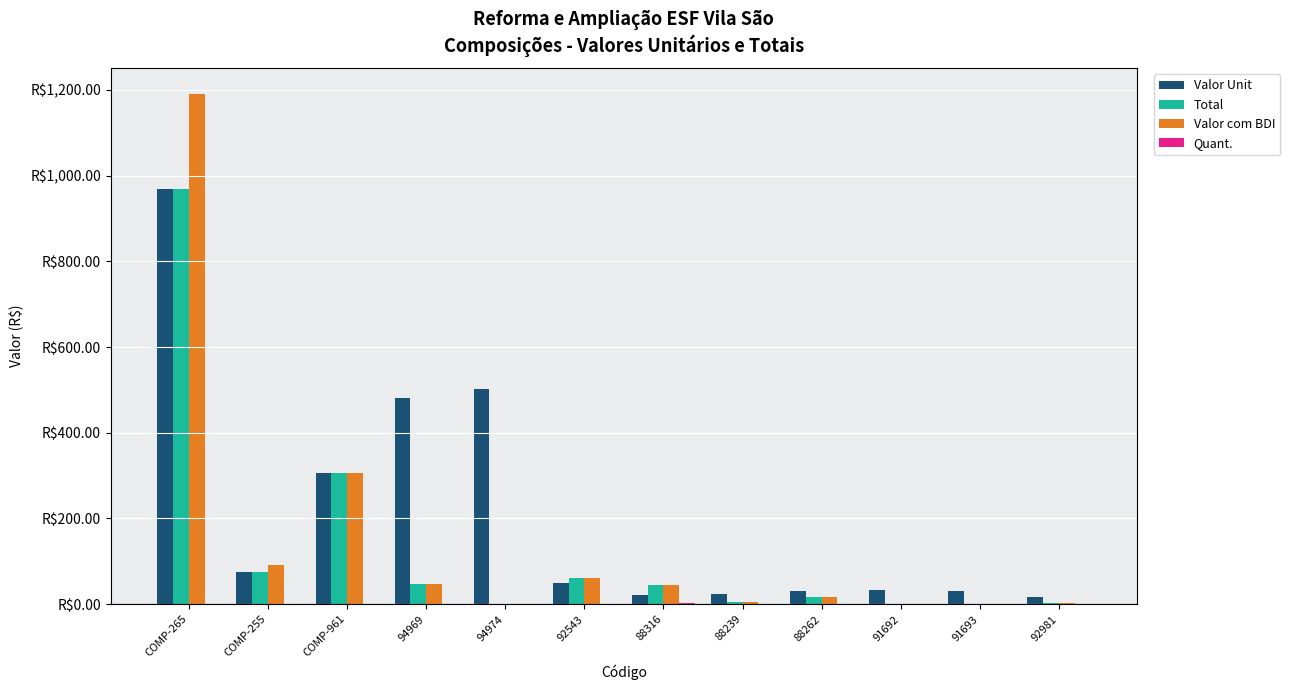

What is the difference between the highest and lowest values at 91692?

32.5